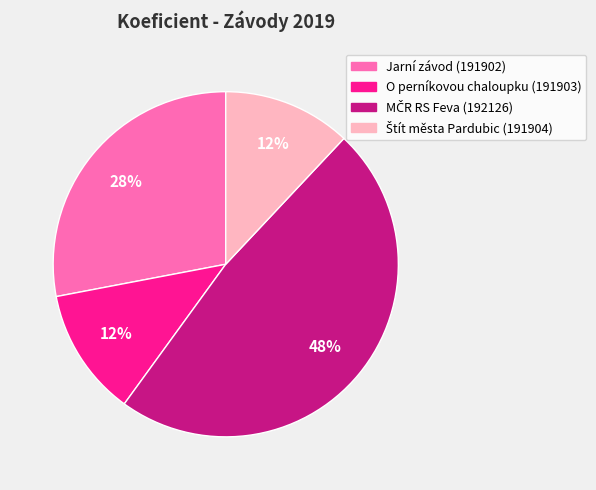

The O perníkovou chaloupku (191903) slice represents 1% of the pie. True or false?

False